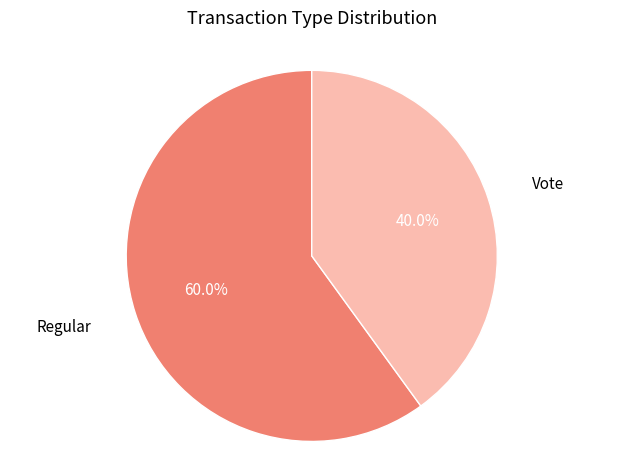

Does any single category account for the majority?

Yes